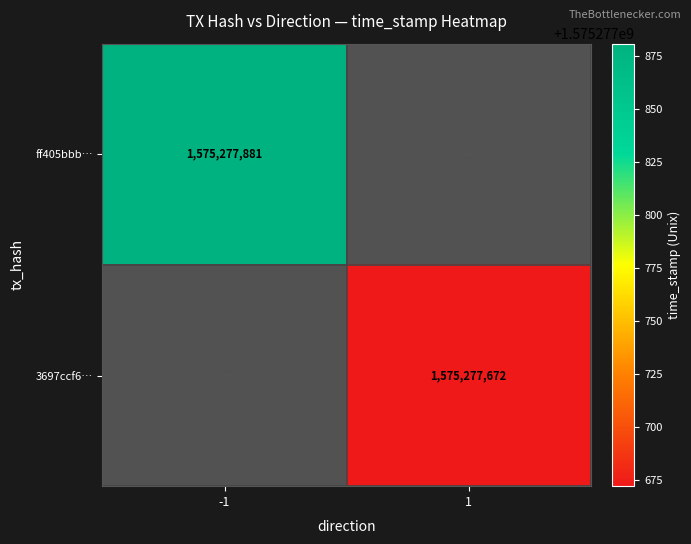

What is the difference between the 3697ccf6 values at time_stamp and direction?

1575277671